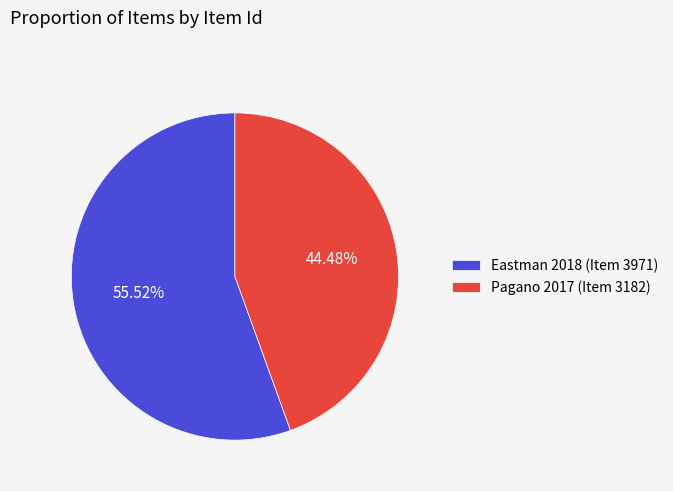

Which category has the biggest portion of the pie?

Eastman 2018 (Item 3971)